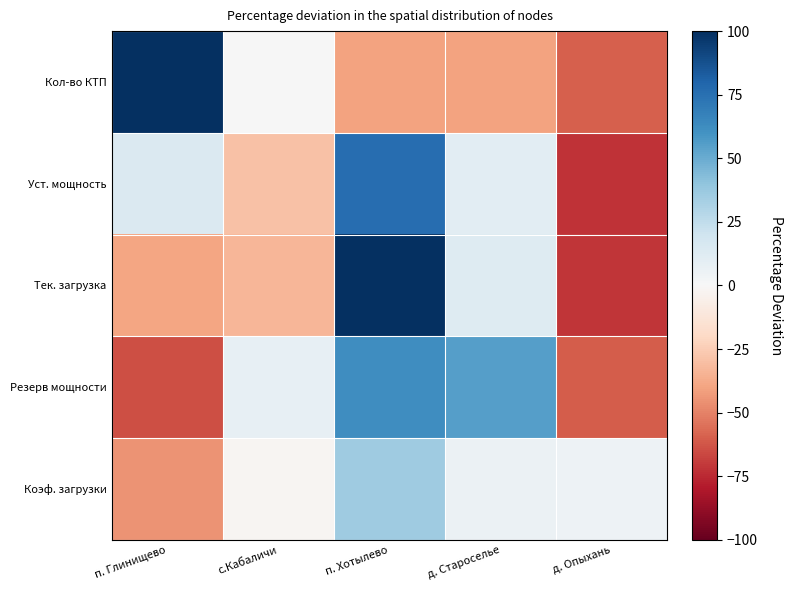

Which series has the largest range (max minus min)?

Тек. загрузка